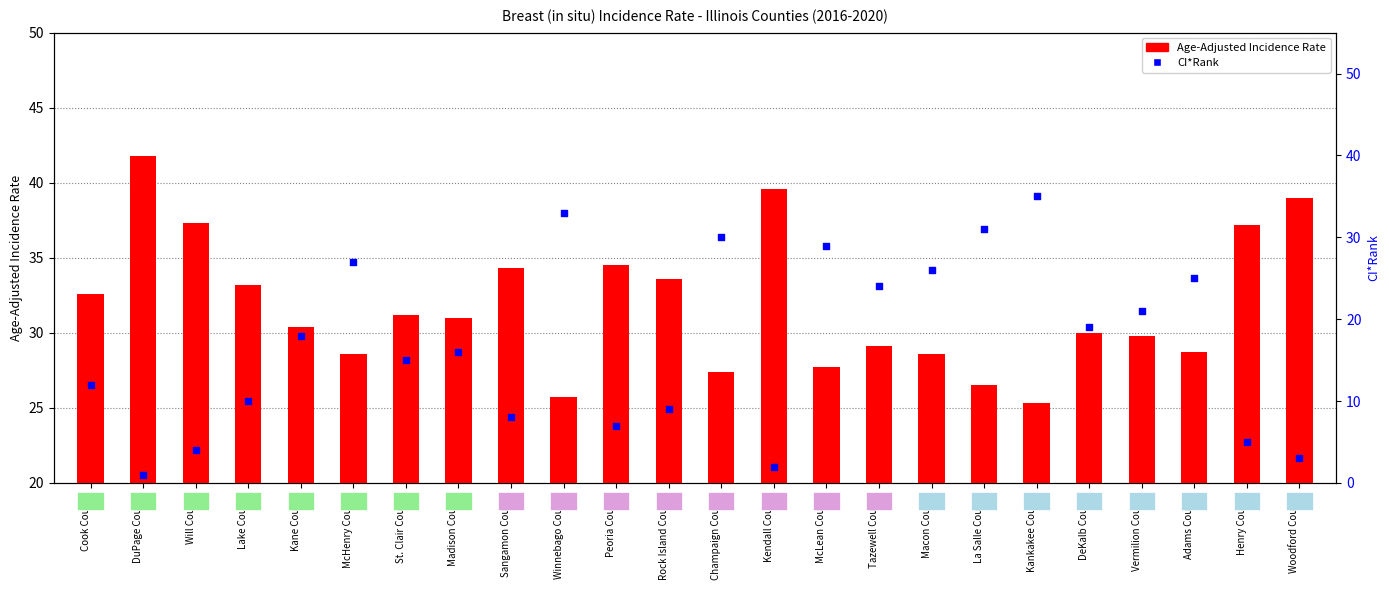

At how many categories does at least one series exceed 10?

24